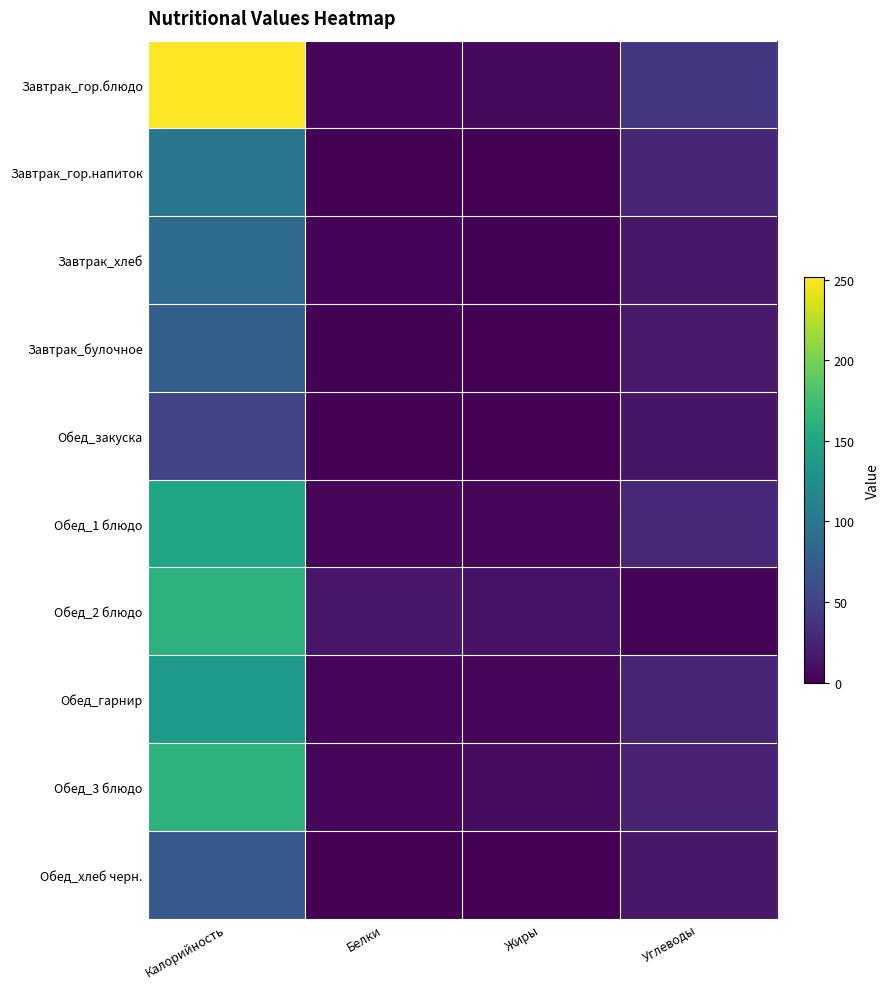

Between Жиры and Углеводы, which is larger?

Углеводы